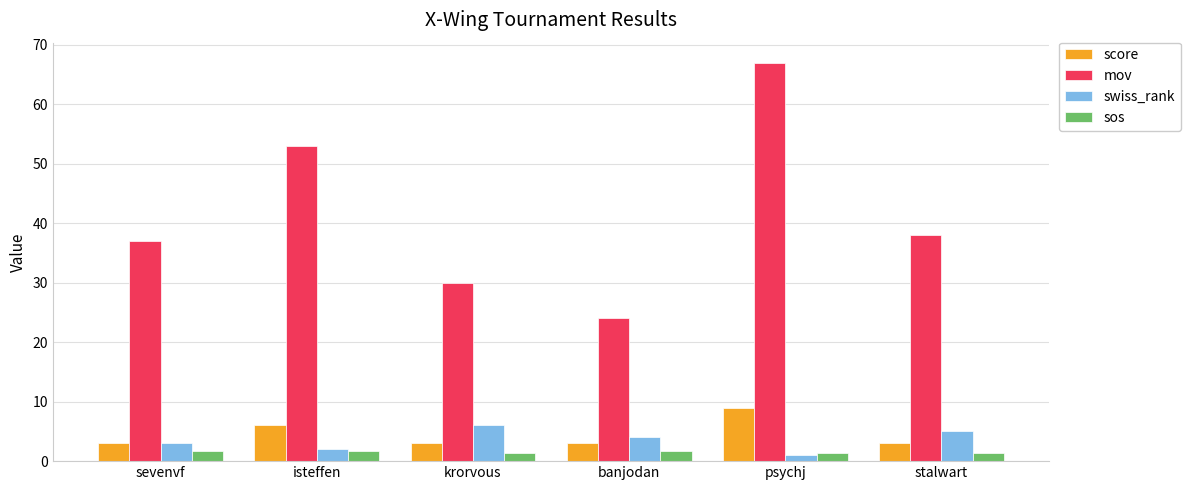

What is the highest value of the swiss_rank series?

6.0